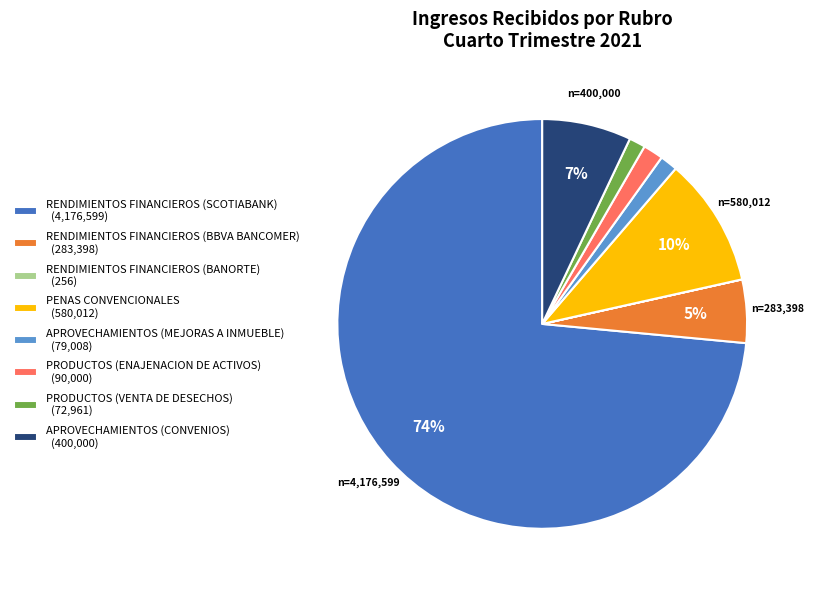

Is the sum of PRODUCTOS (VENTA DE DESECHOS) (72,961) and APROVECHAMIENTOS (MEJORAS A INMUEBLE) (79,008) greater than half?

No